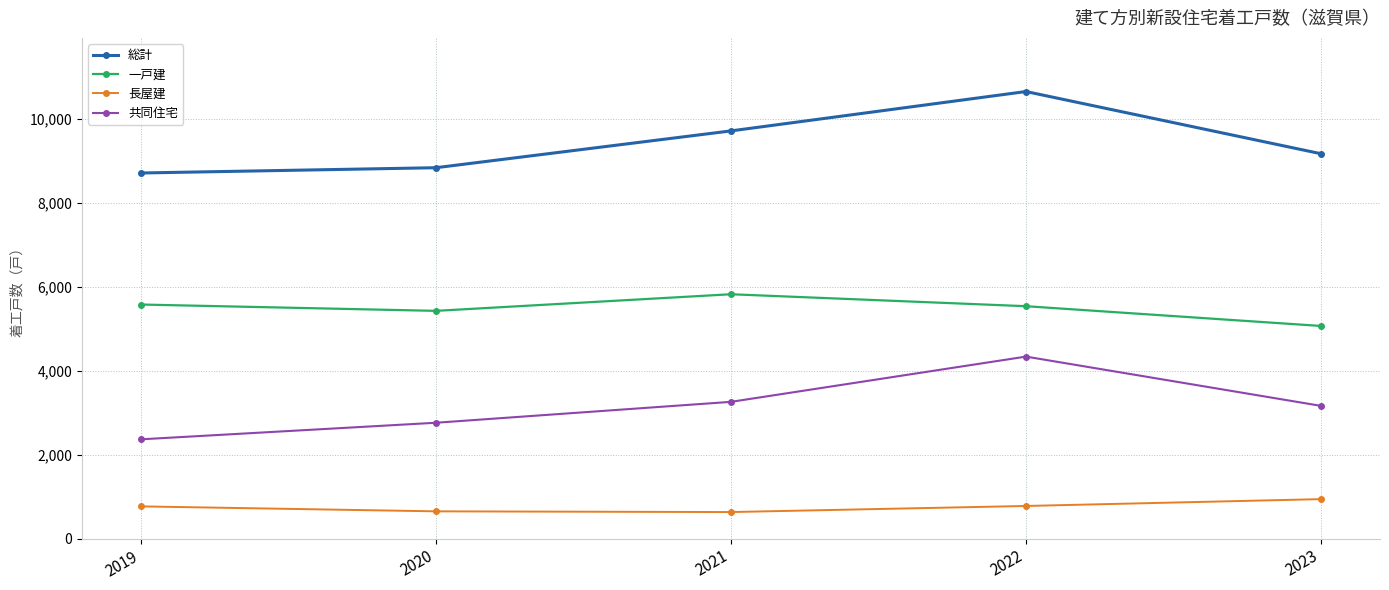

Read the 総計 value at 2019, to the nearest 50.

8700